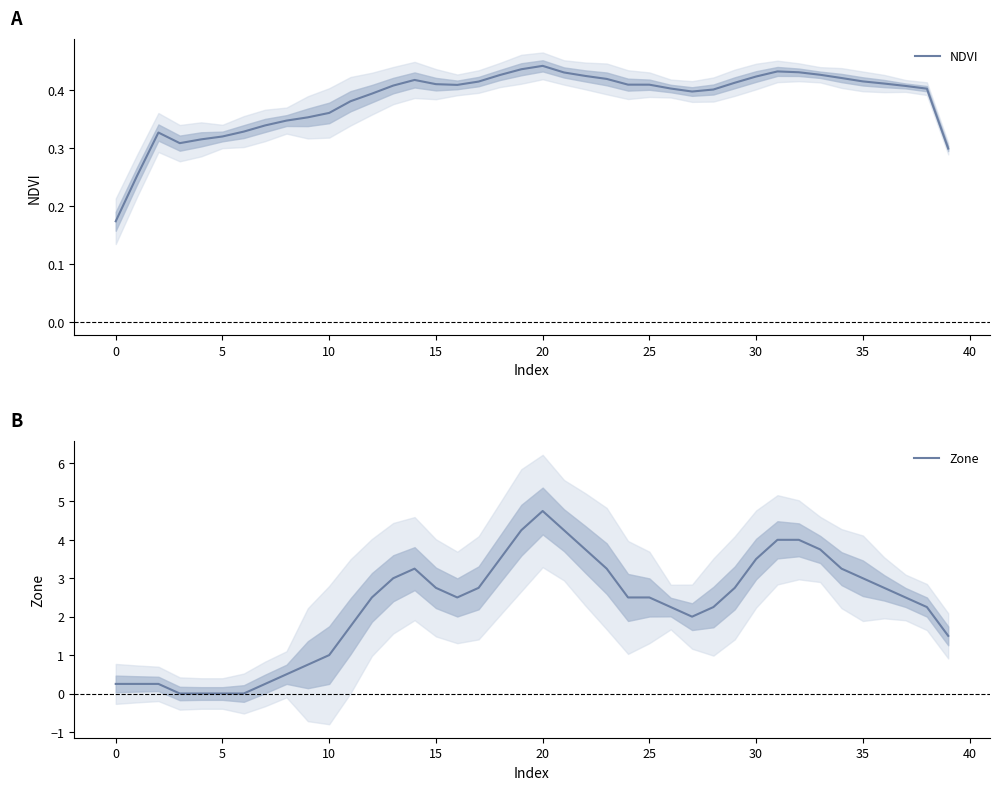

What is the maximum value for Zone?

4.8